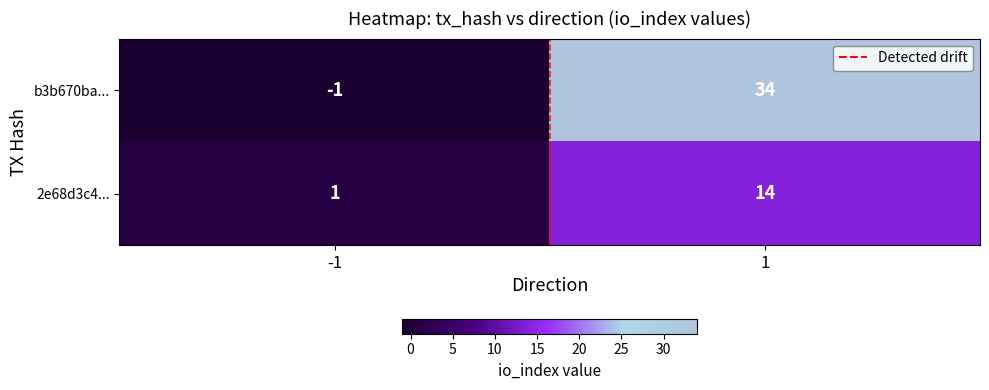

What is the highest value of the 2e68d3c4... series?

14